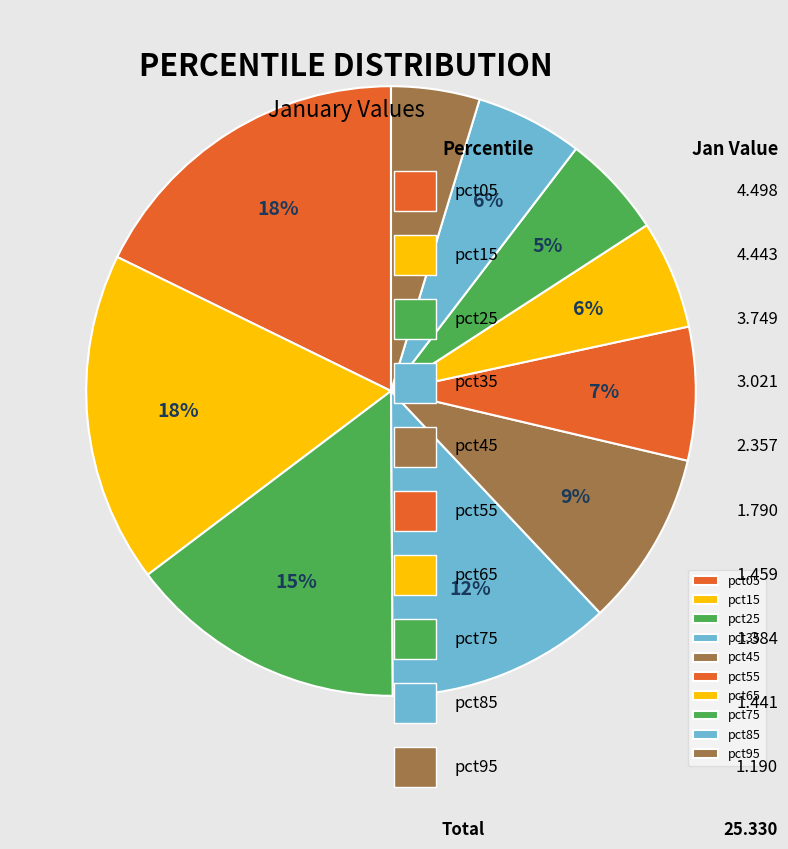

To the nearest percent, what is the combined percentage of pct55 and pct05?

25%